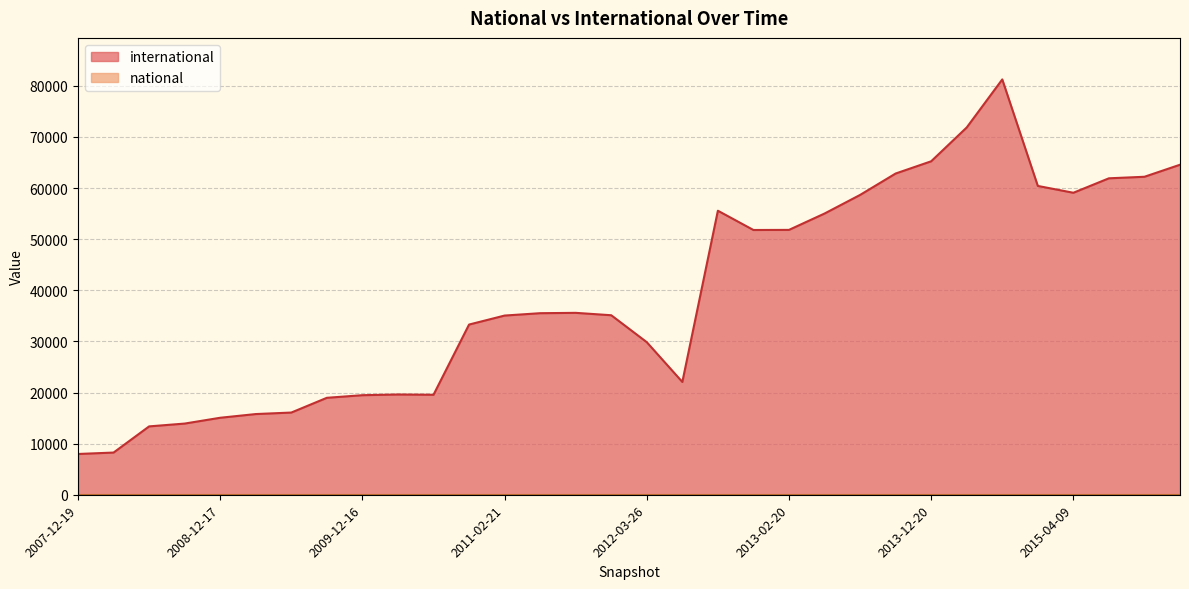

What is the lowest value of the international series?

7975